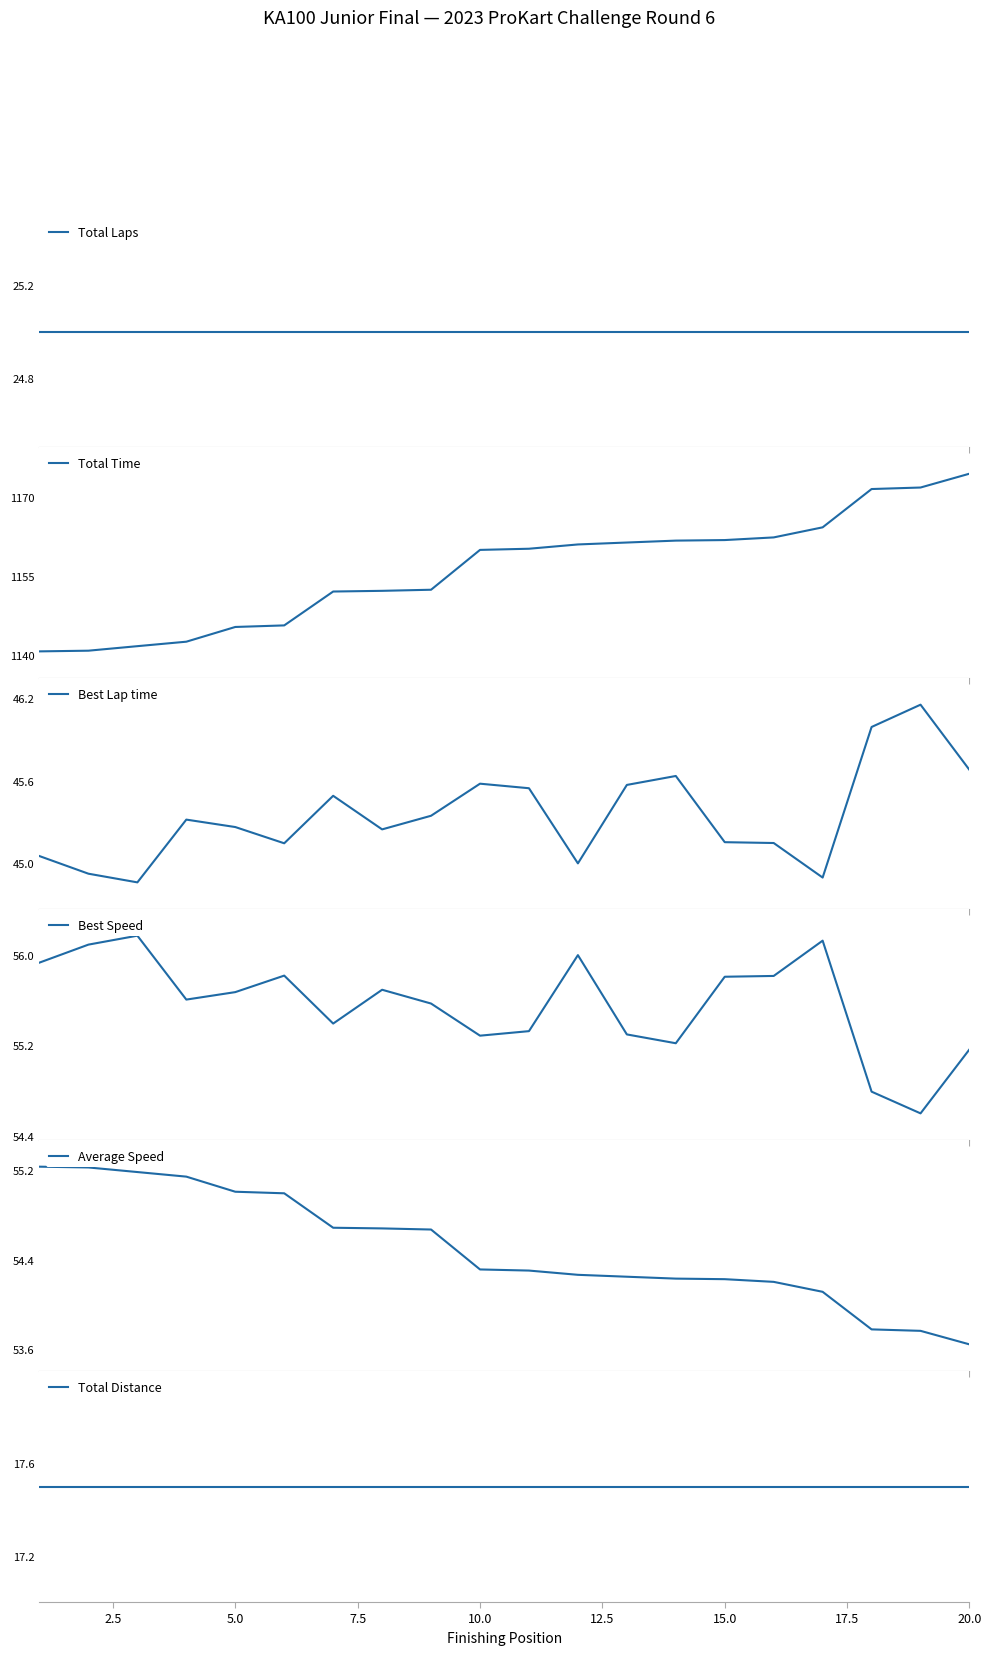

What is the value of the Total Distance point at the 8th from the left?

17.5